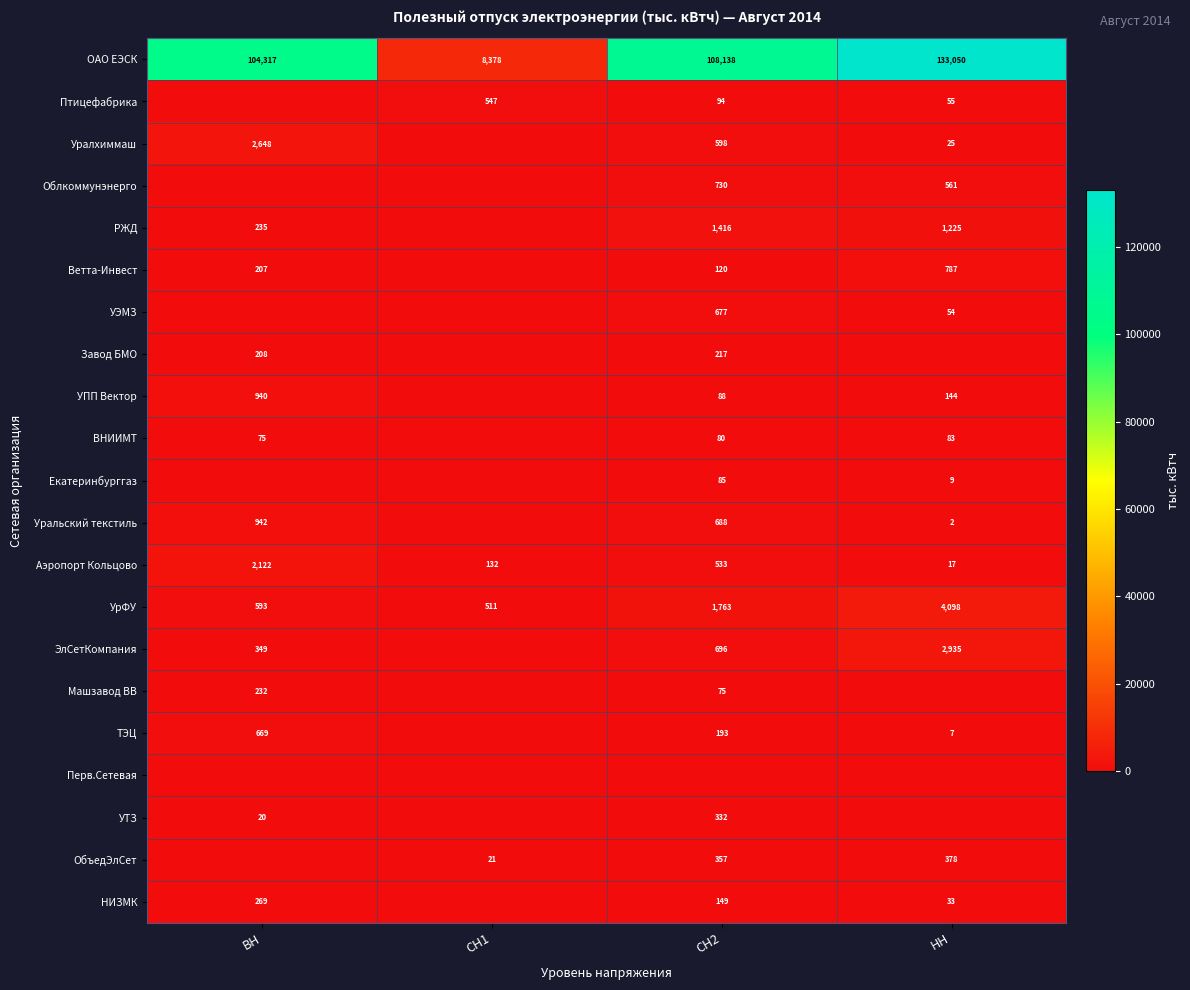

What is the spread (max minus min) of values at СН1?

8378.3